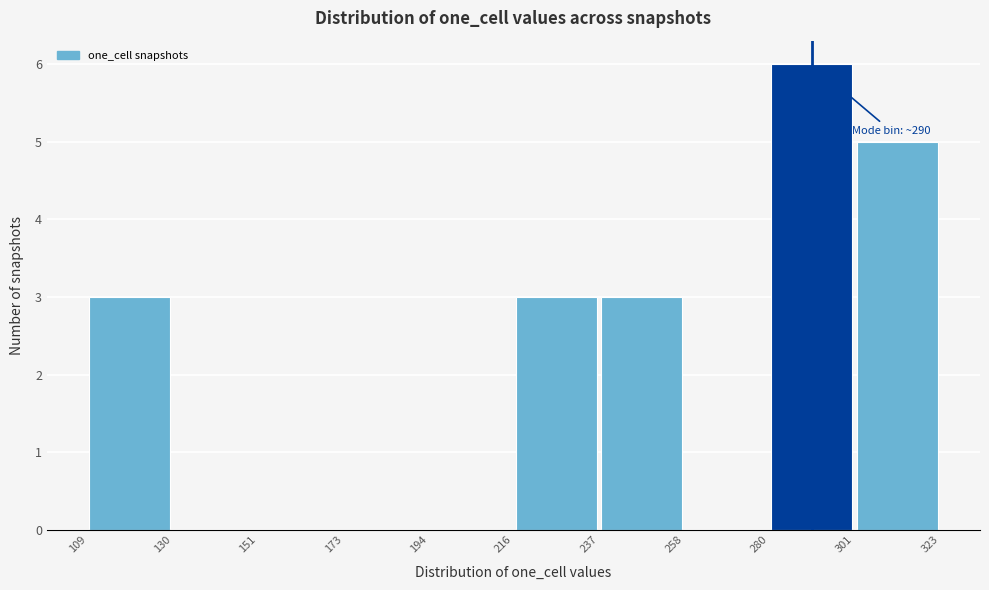

Over which range of the x-axis is the bar tallest?

280 to 301